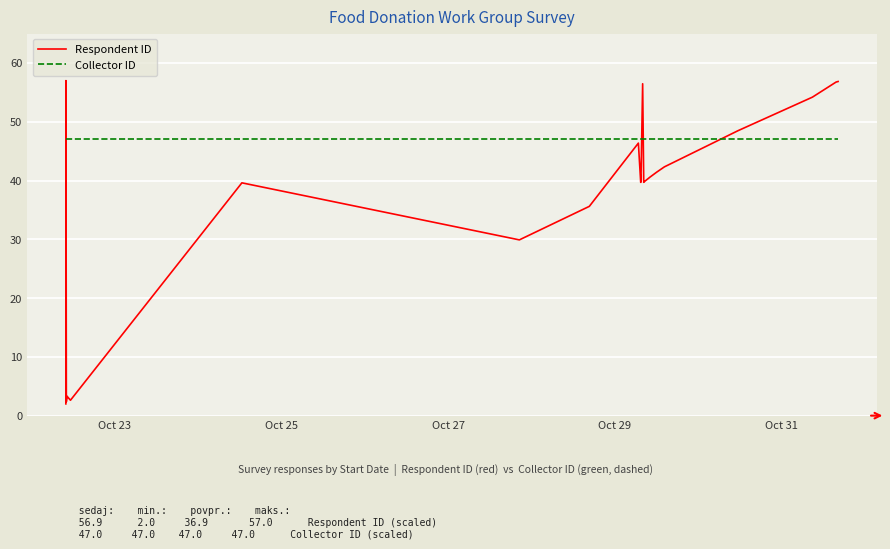

How many times do Collector ID and Respondent ID cross each other?

5